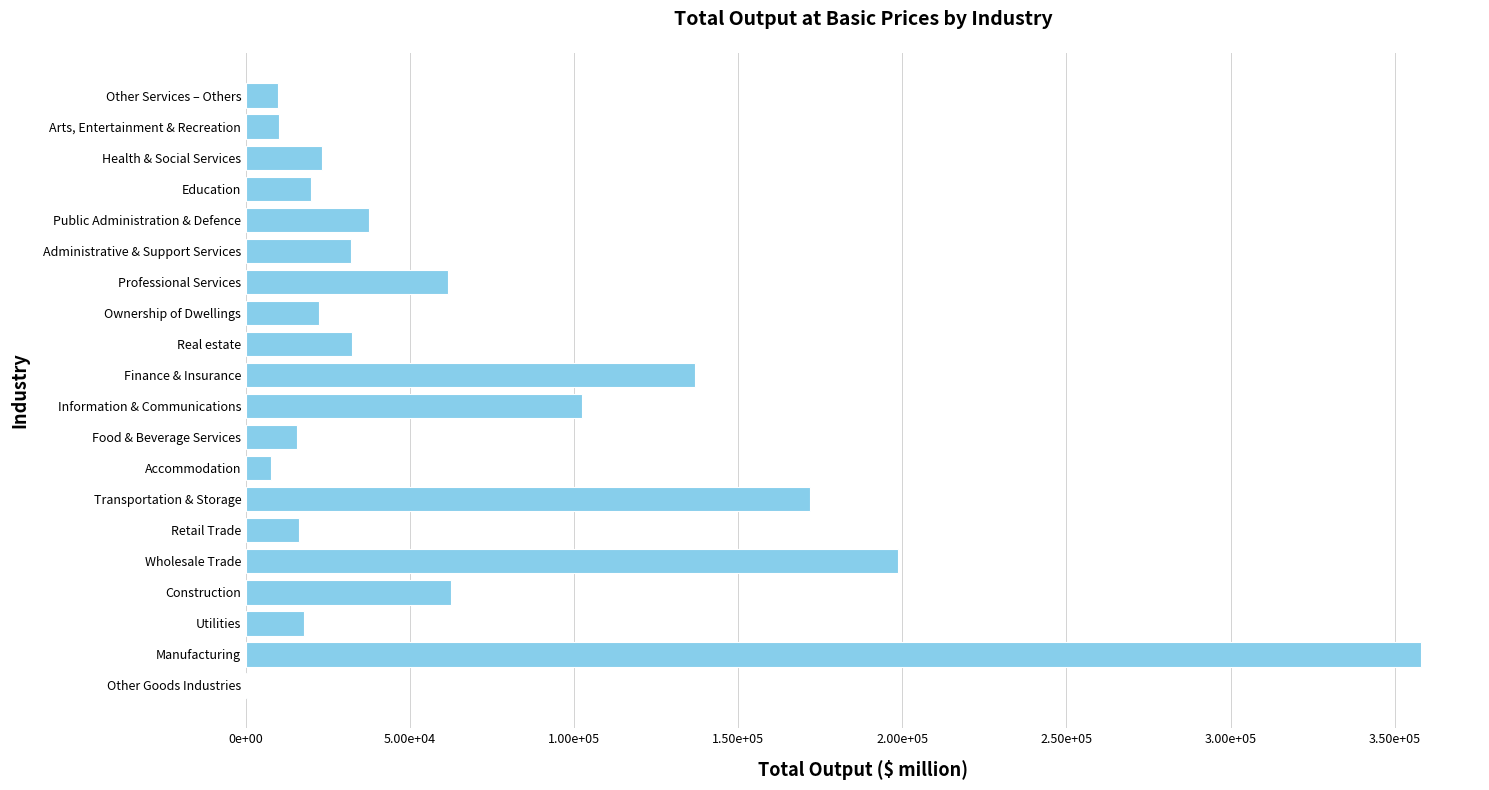

What is the difference between the maximum and minimum values?

357679.4